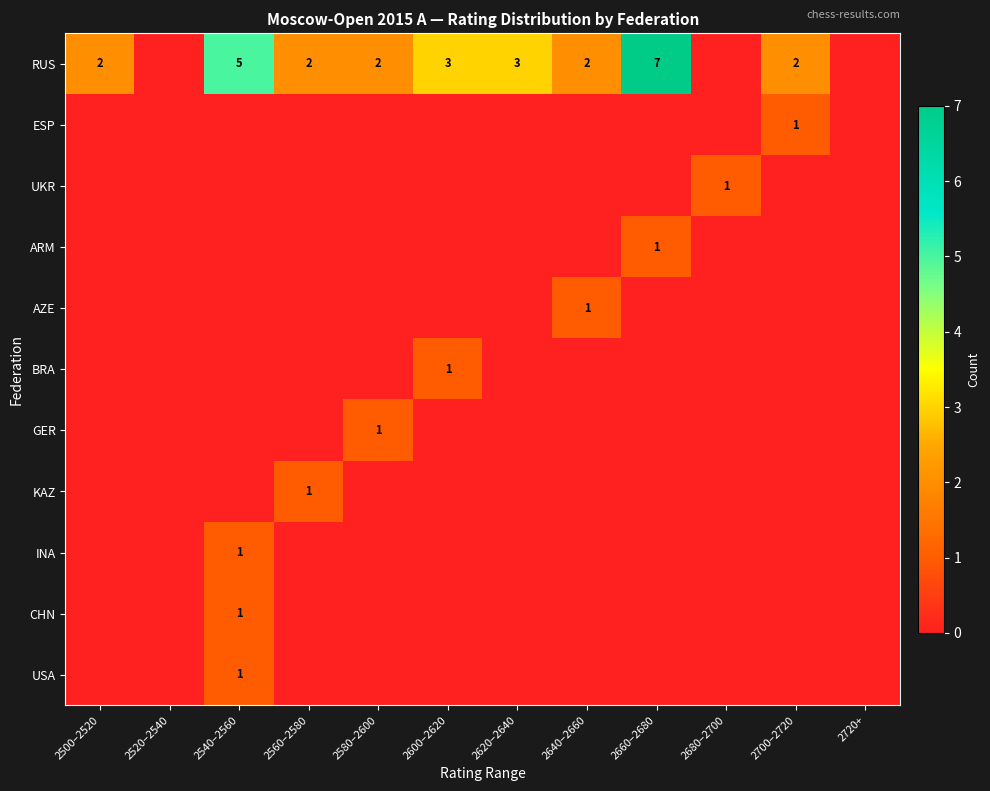

The CHN series shows 1 at 2540–2560. True or false?

True